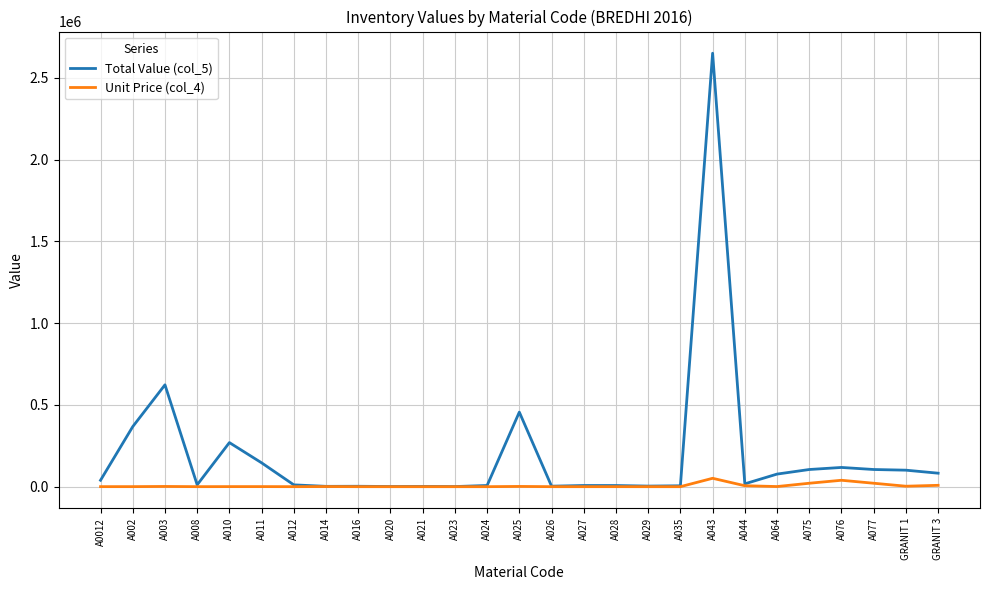

How many values in the Unit Price (col_4) series are below 261?

13